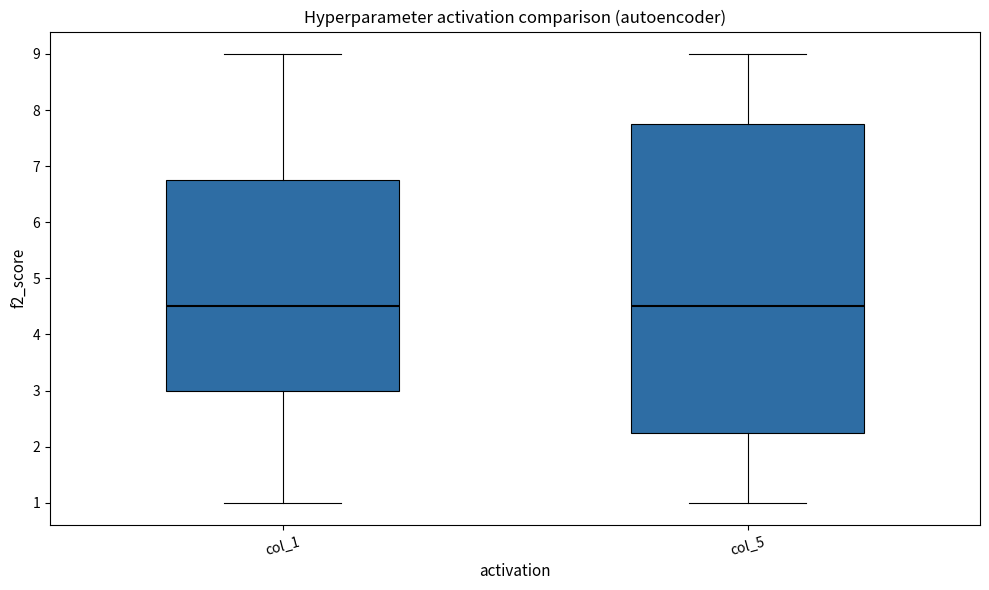

Reading left to right, transcribe this box plot: for each box, give where its median line is, the range the box spans, and where its two whiskers end, as read against the y-axis. The values are not printed on the chart, so give them approximately, as read against the axis.

col_1: median 4.5, box 3.0 to 6.8, whiskers 1.0 to 9.0
col_5: median 4.5, box 2.3 to 7.8, whiskers 1.0 to 9.0